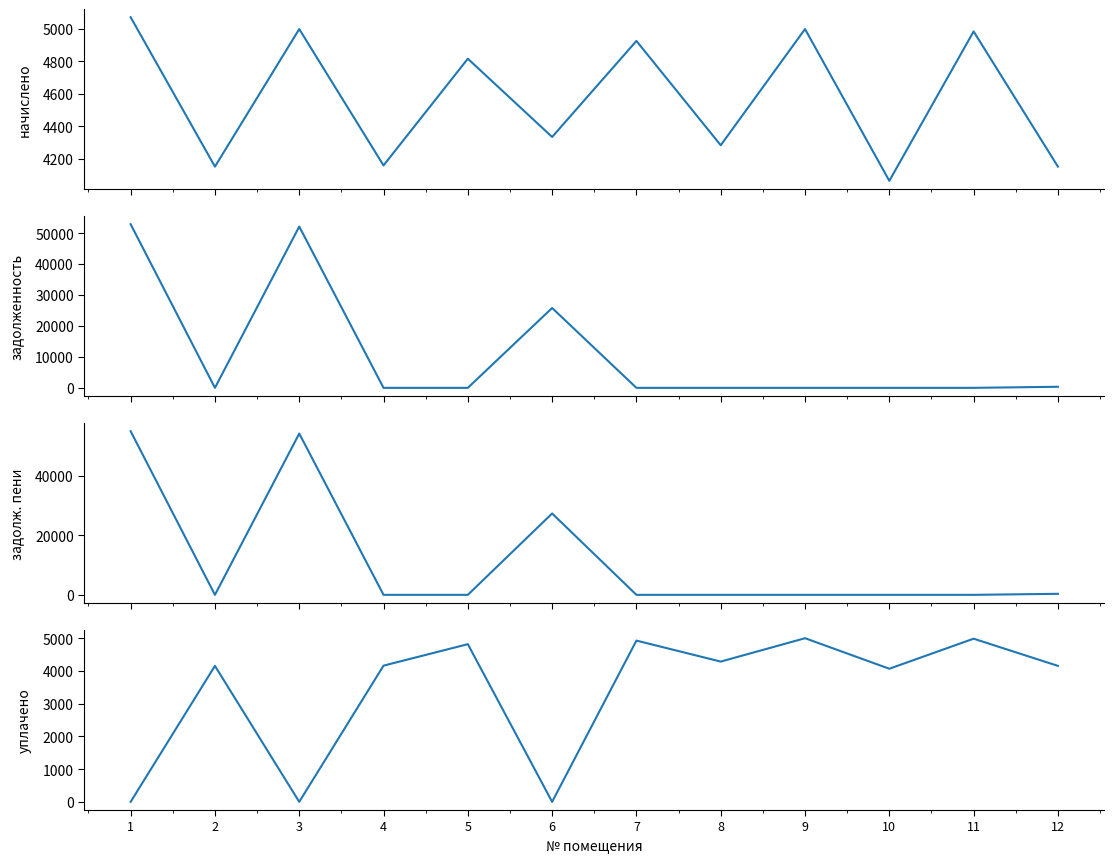

What is the lowest value of the начислено (col_3) series?

4064.5